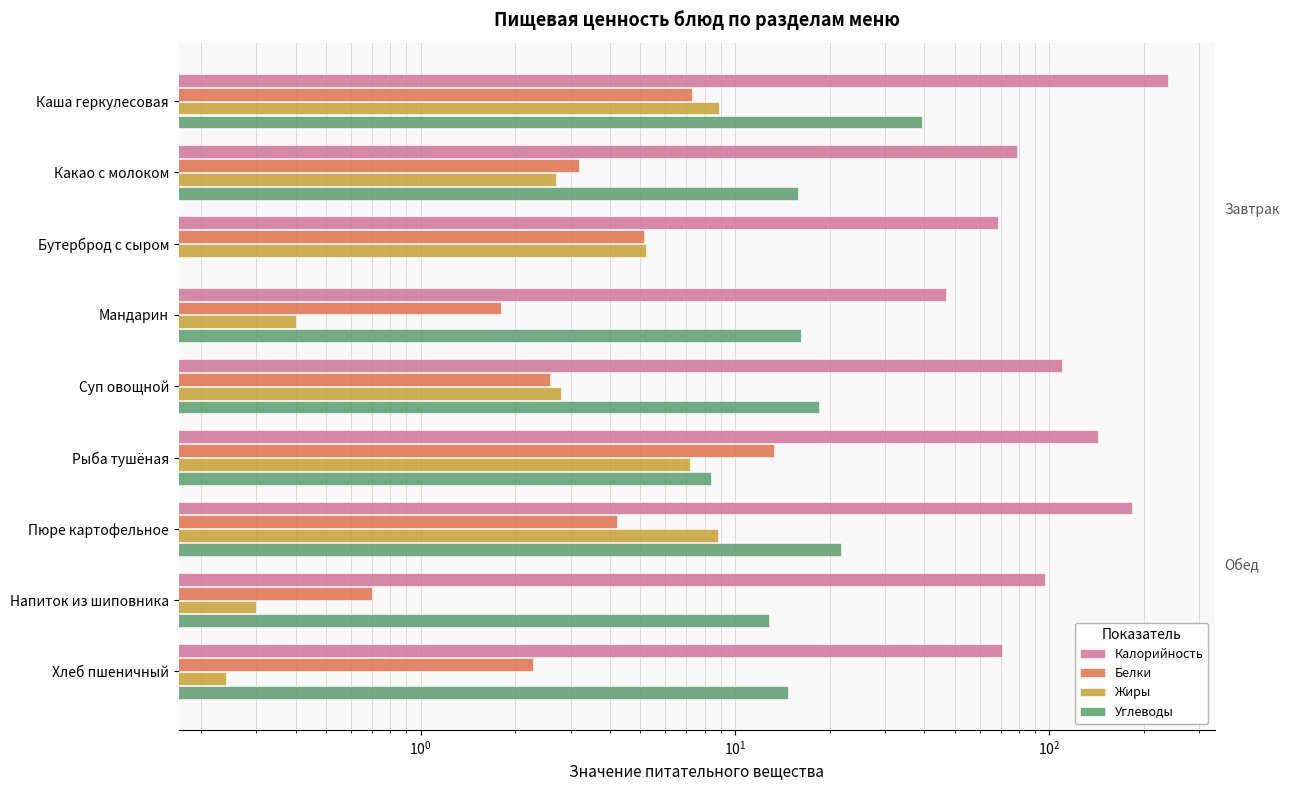

Reading left to right, extract all data points from this chart.

Калорийность: 238.0	79.0	68.6	47.0	109.5	143.0	184.0	97.0	70.5
Белки: 7.3	3.2	5.1	1.8	2.6	13.3	4.2	0.7	2.3
Жиры: 8.9	2.7	5.2	0.4	2.8	7.2	8.8	0.3	0.2
Углеводы: 39.5	15.9	0.0	16.2	18.6	8.4	21.8	12.8	14.8